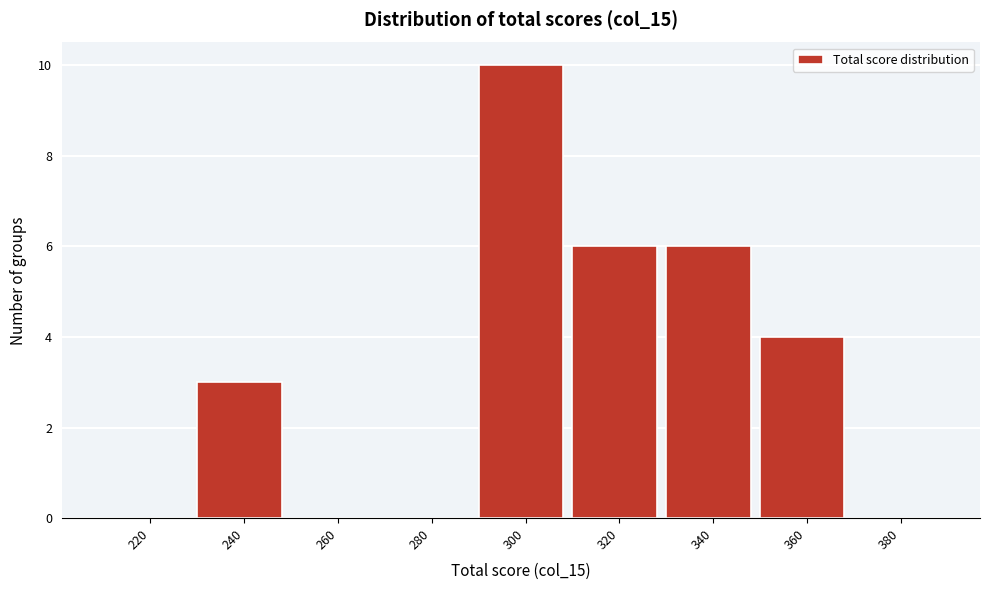

Reading left to right, what are all the values shown in this chart?

220=0	240=3	260=0	280=0	300=10	320=6	340=6	360=4	380=0